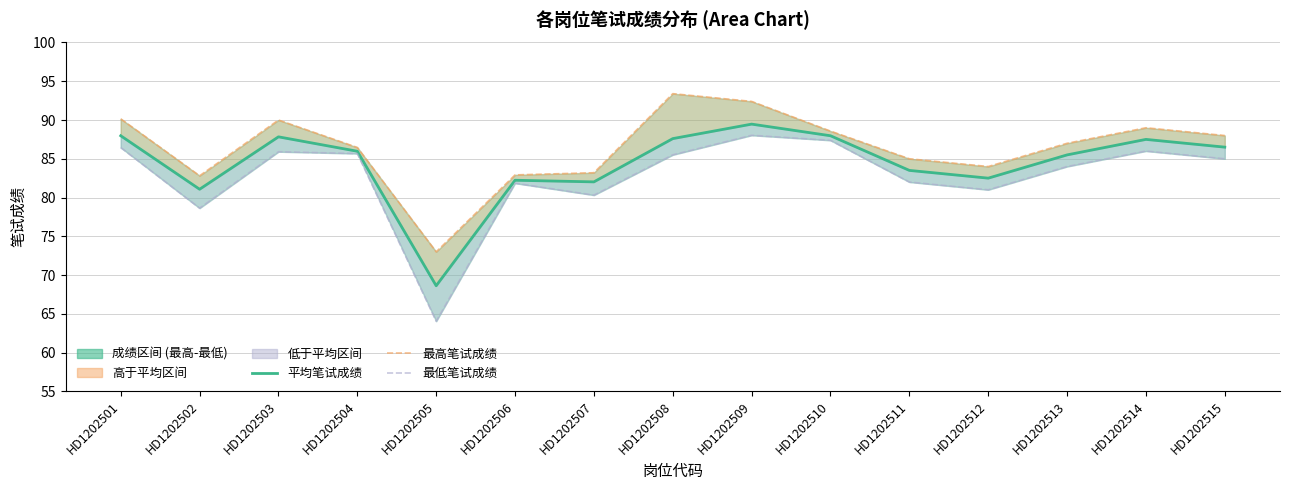

What is the difference between the maximum and second lowest values in the 最高笔试成绩 series?

10.6